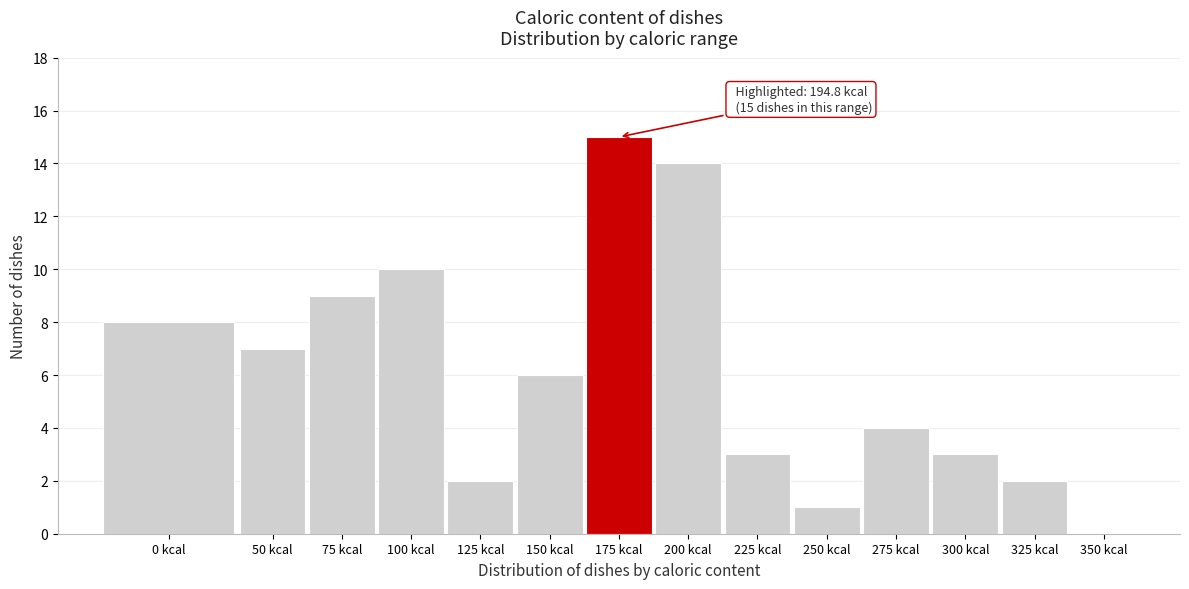

Reading right to left, transcribe all the data shown in this chart.

350 kcal=0	325 kcal=2	300 kcal=3	275 kcal=4	250 kcal=1	225 kcal=3	200 kcal=14	175 kcal=15	150 kcal=6	125 kcal=2	100 kcal=10	75 kcal=9	50 kcal=7	0 kcal=8